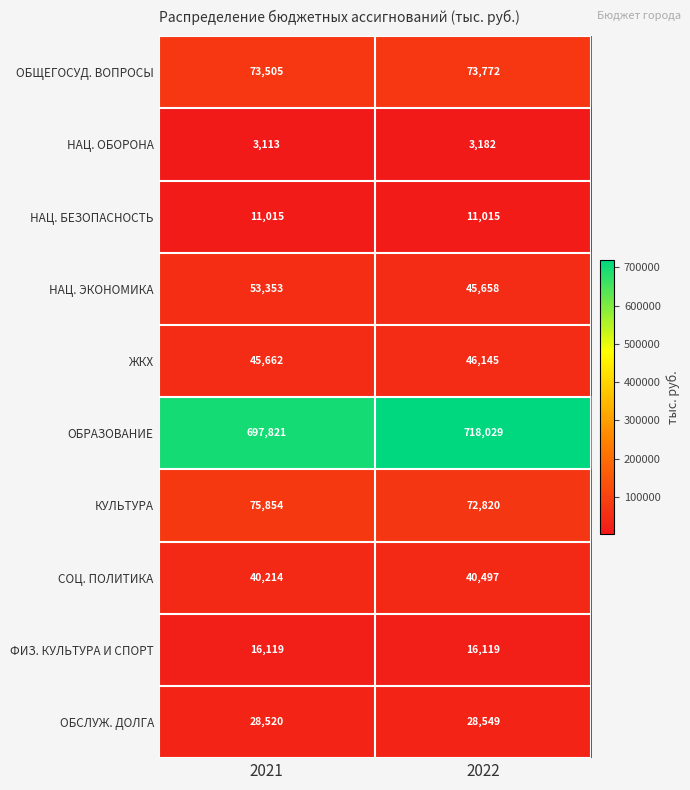

What is the approximate value of ОБСЛУЖ. ДОЛГА at 2022?

28549